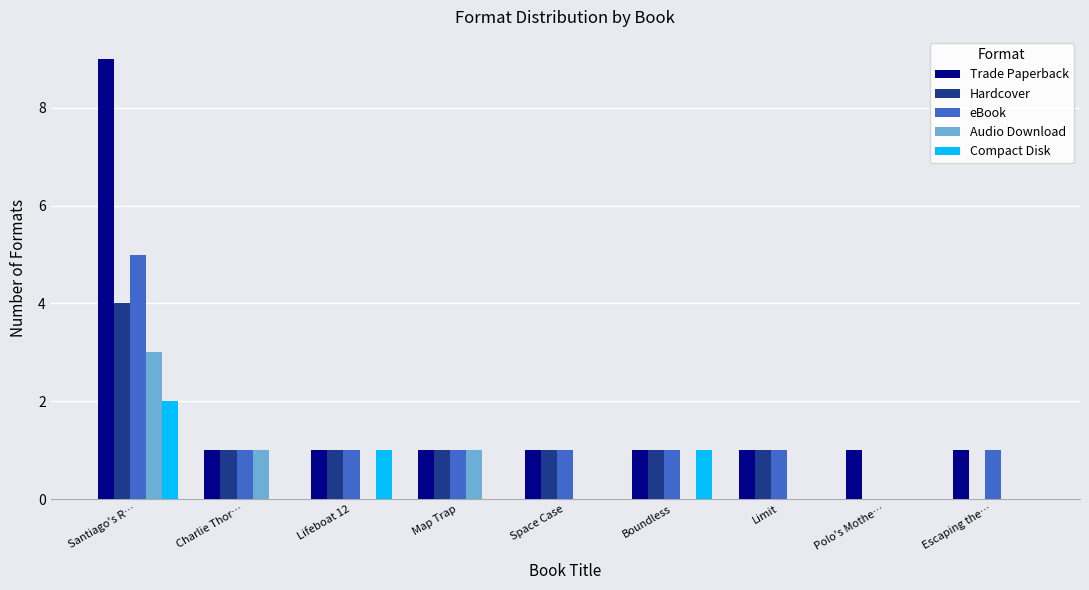

What is the maximum value shown in the chart?

9